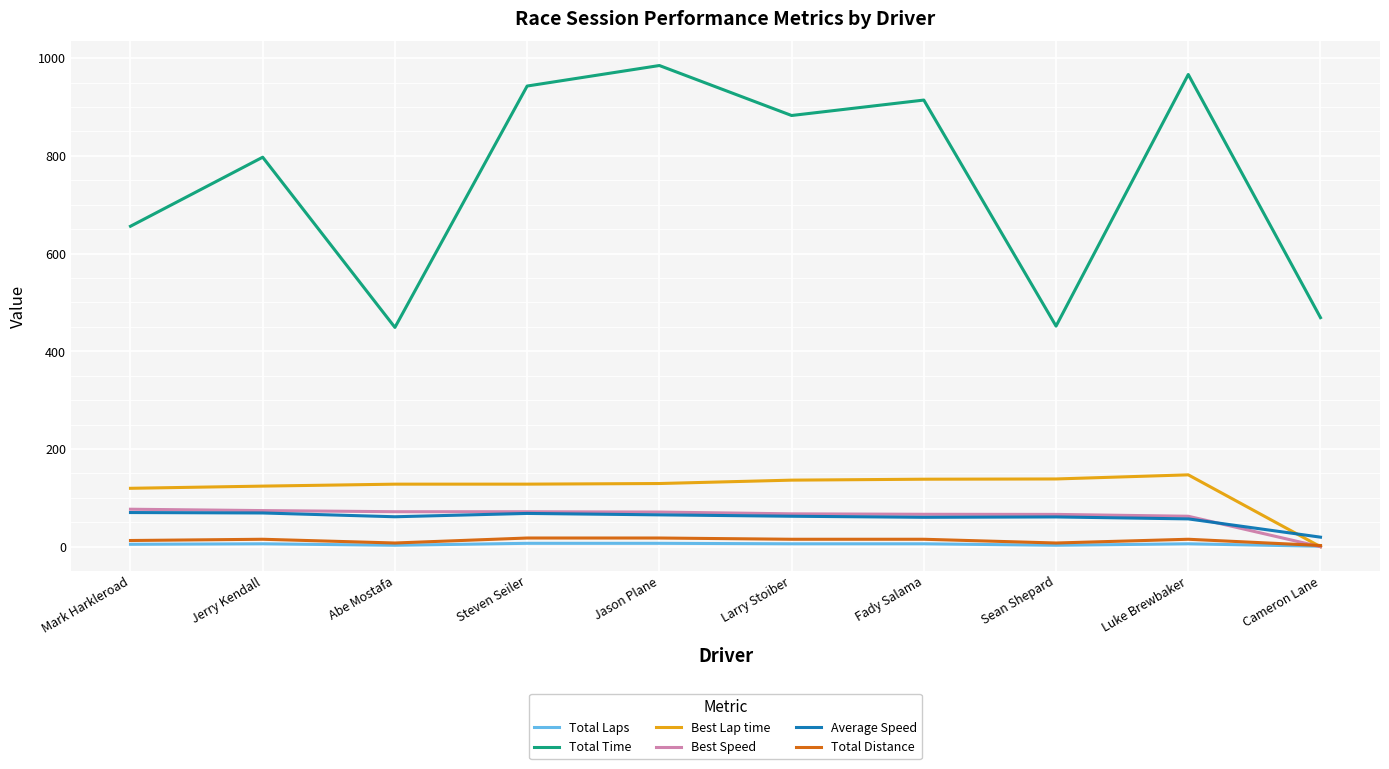

Which series has the largest total across all categories?

Total Time